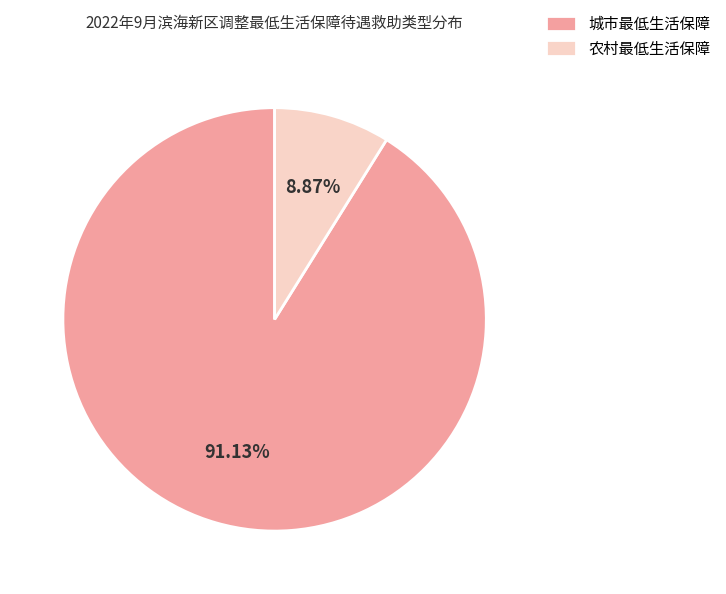

Which category has the smallest portion of the pie?

农村最低生活保障